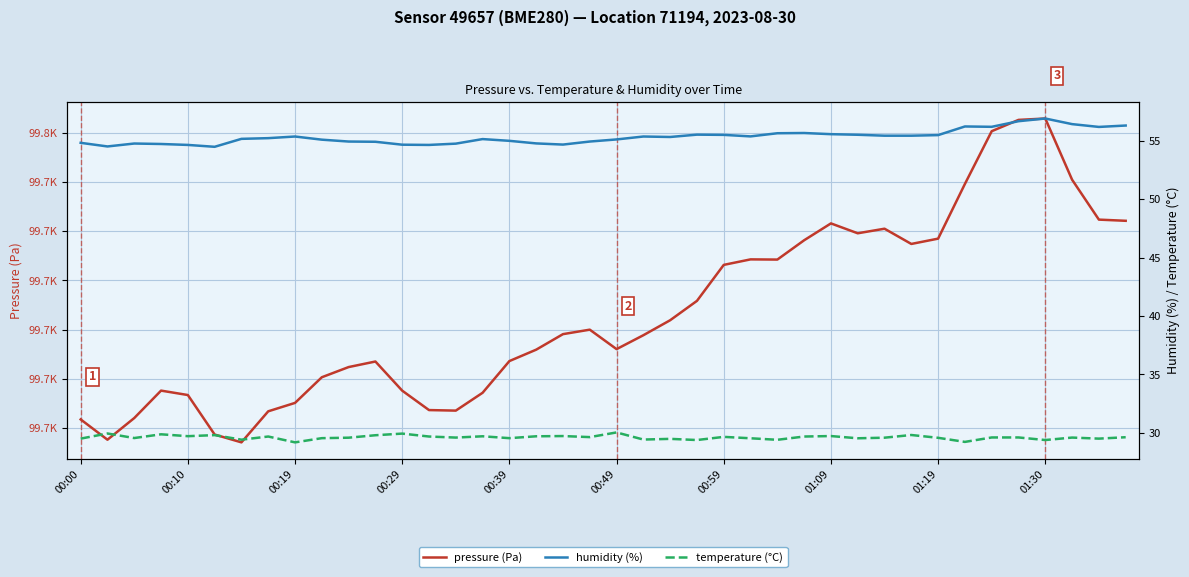

What is the sum of all temperature (°C) values?

1184.7